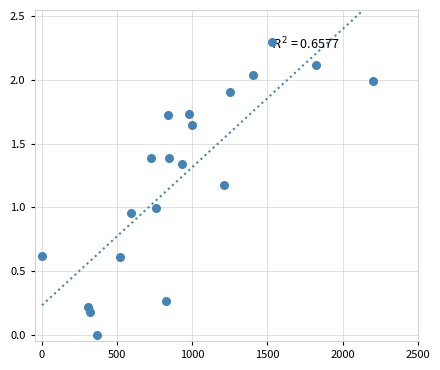

What is the range of Y values (max minus min)?

2.3